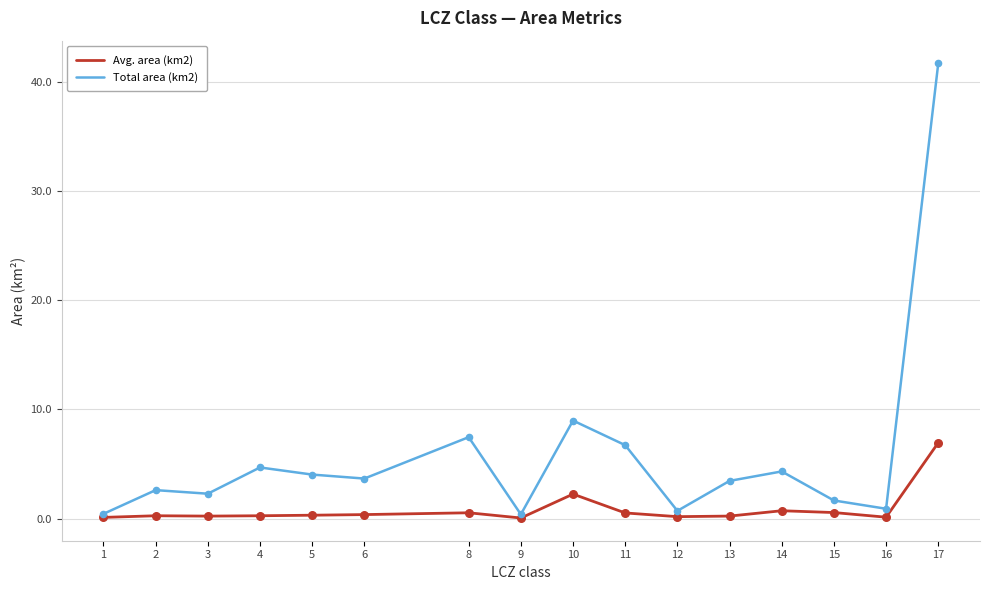

At which category is the sum across all series the highest?

17